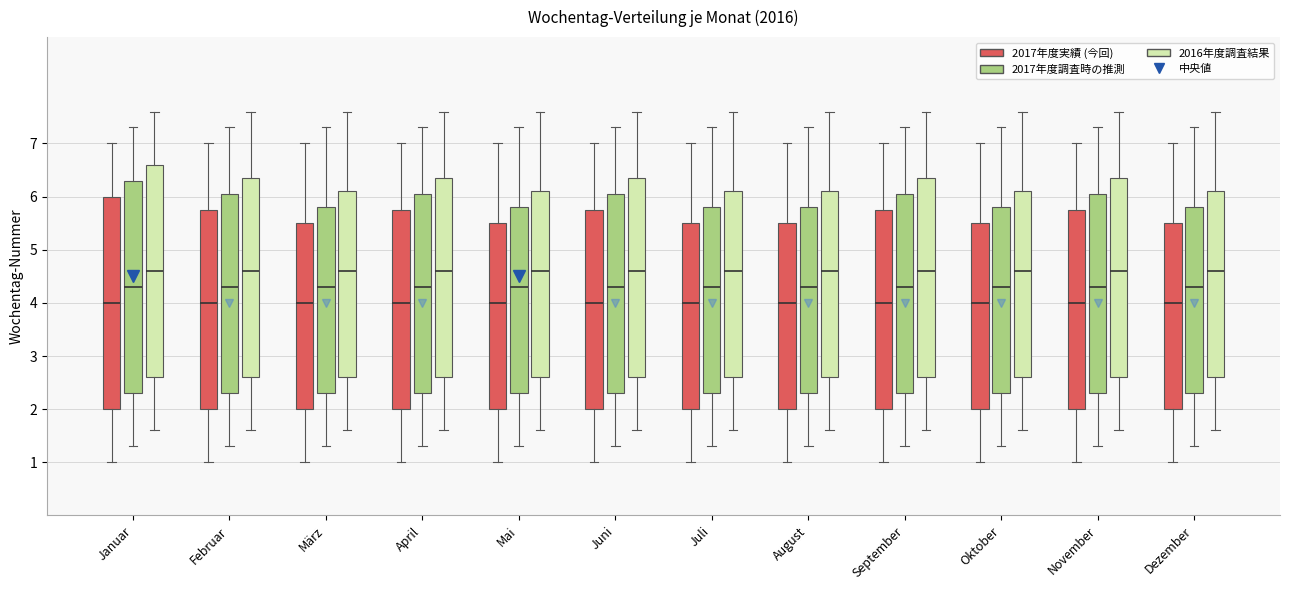

Where does the upper whisker of the box for Februar (2017年度調査時の推測) end on the y-axis? The values are not printed on the chart, so give them approximately, as read against the axis.

7.3